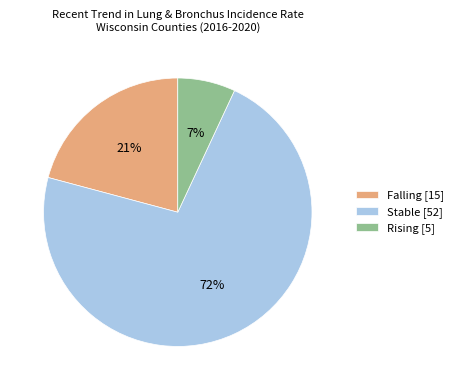

Is there a majority slice in this chart?

Yes